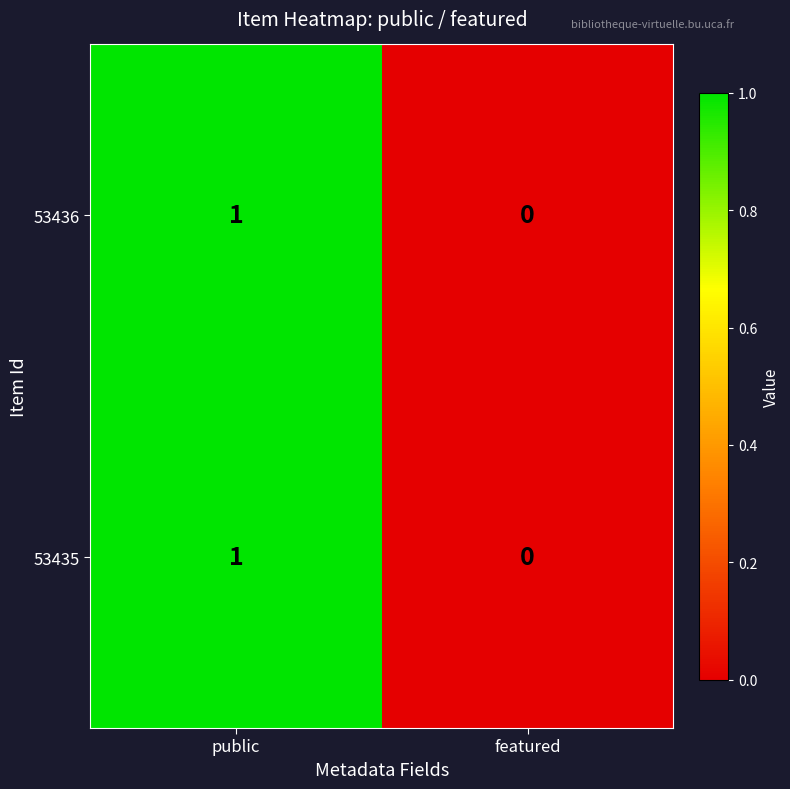

At which label does 53436 reach its minimum?

featured